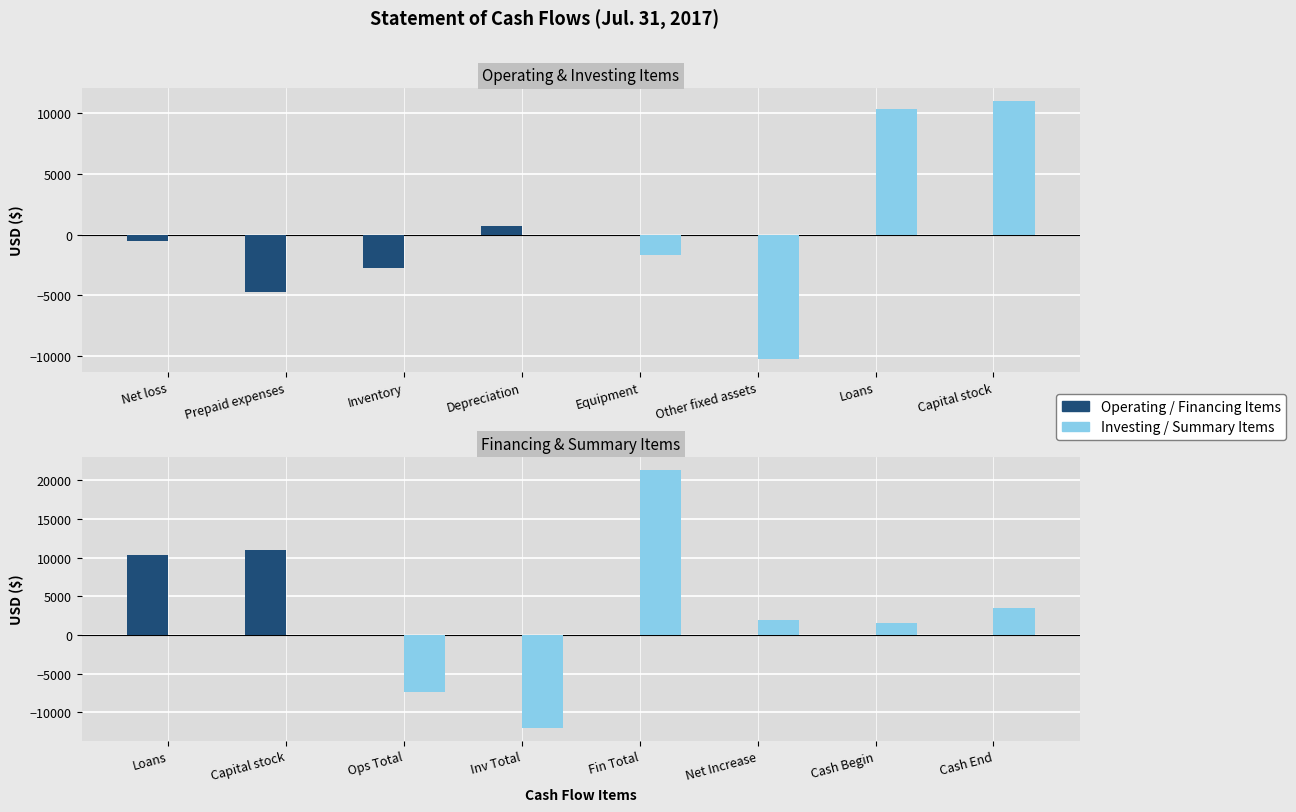

Which category has the highest value in the Investing Items series?

Capital stock